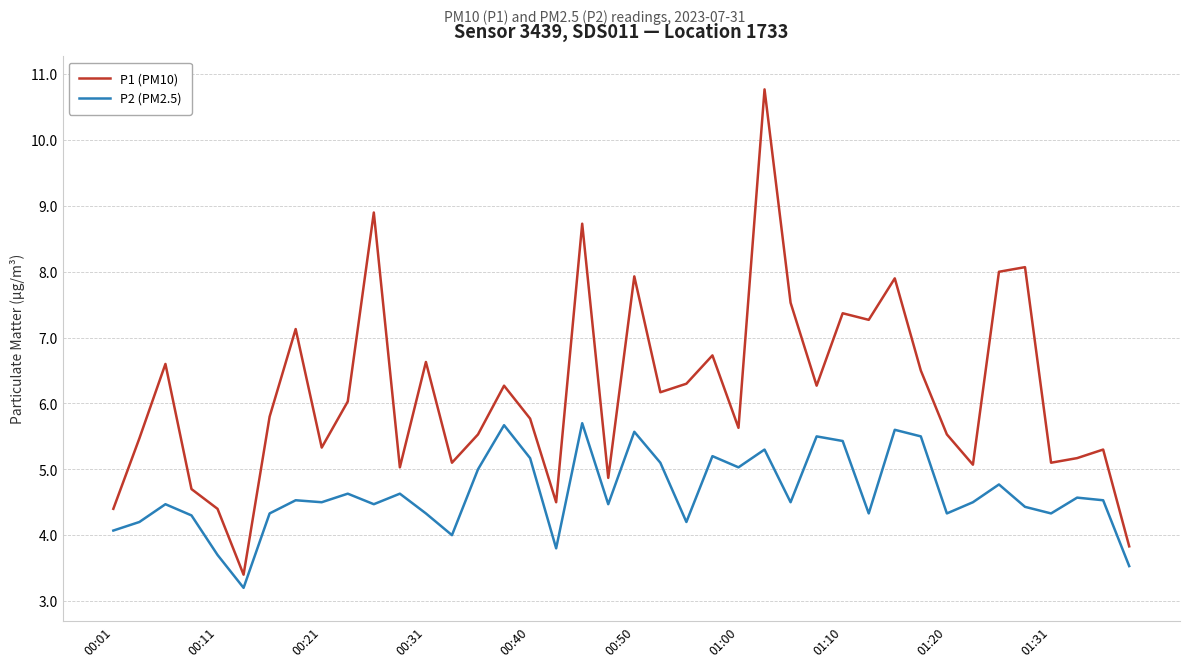

Rank the series by their maximum value, from lowest to highest.

P2 (PM2.5), P1 (PM10)